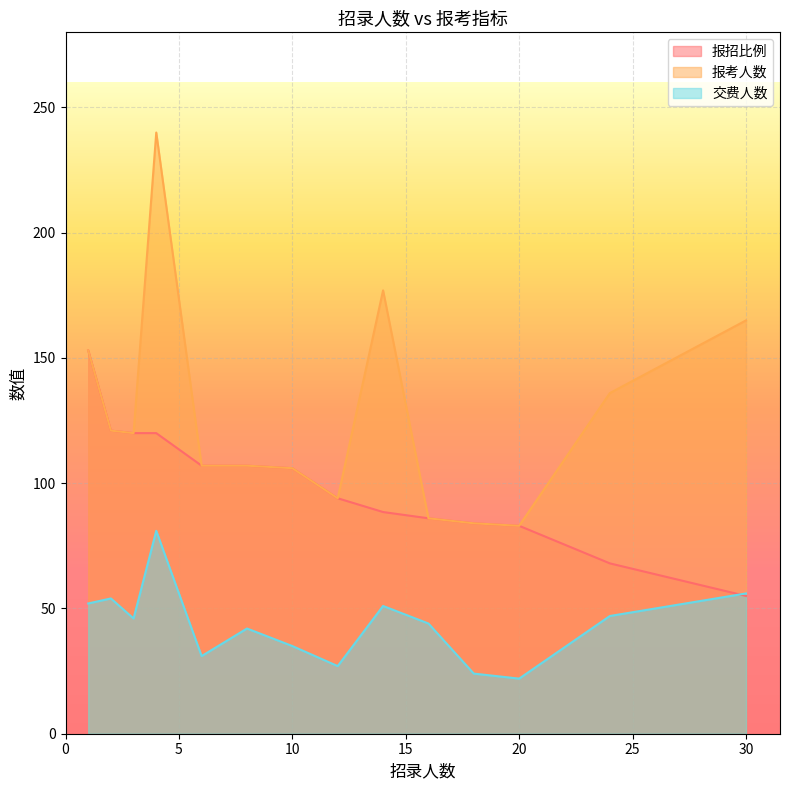

How many lines are shown in the chart?

3